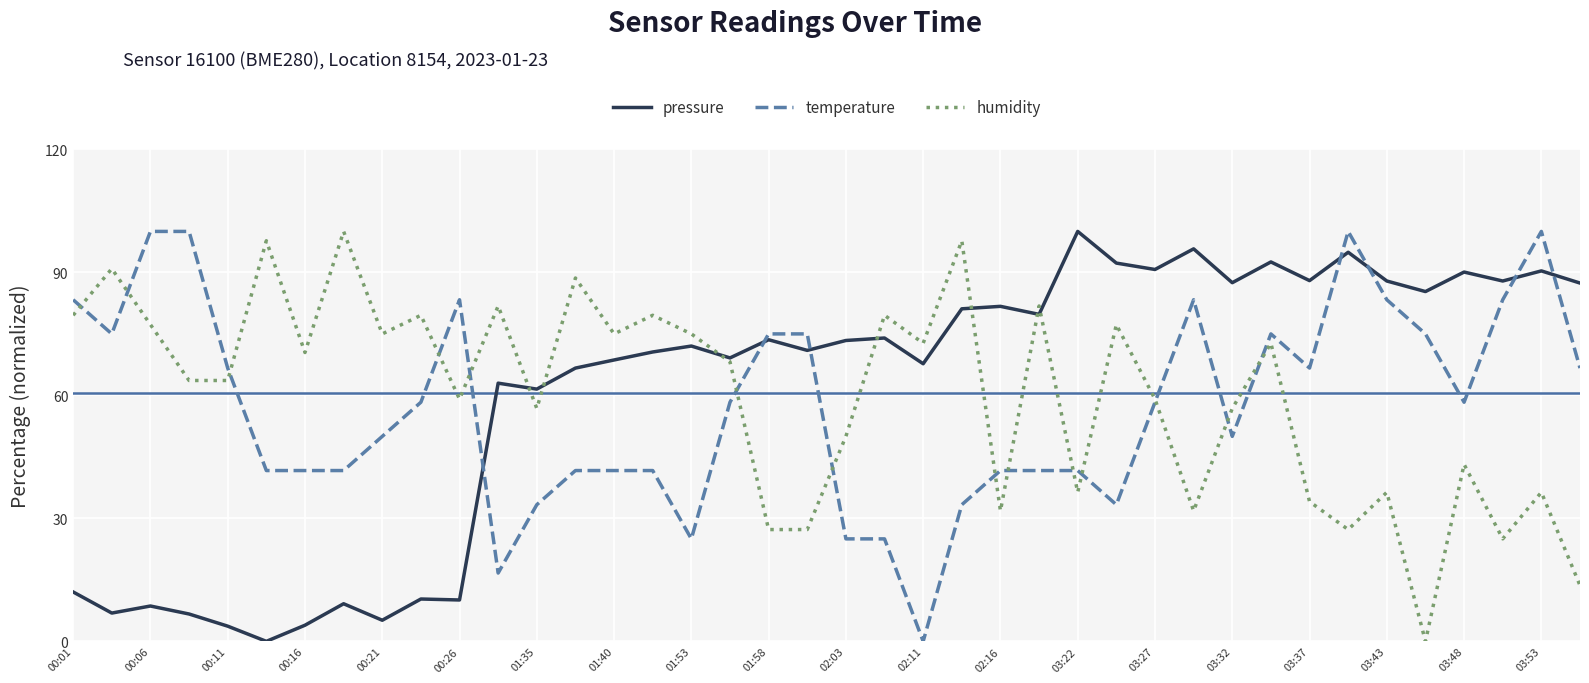

How many times do pressure and temperature cross each other?

7